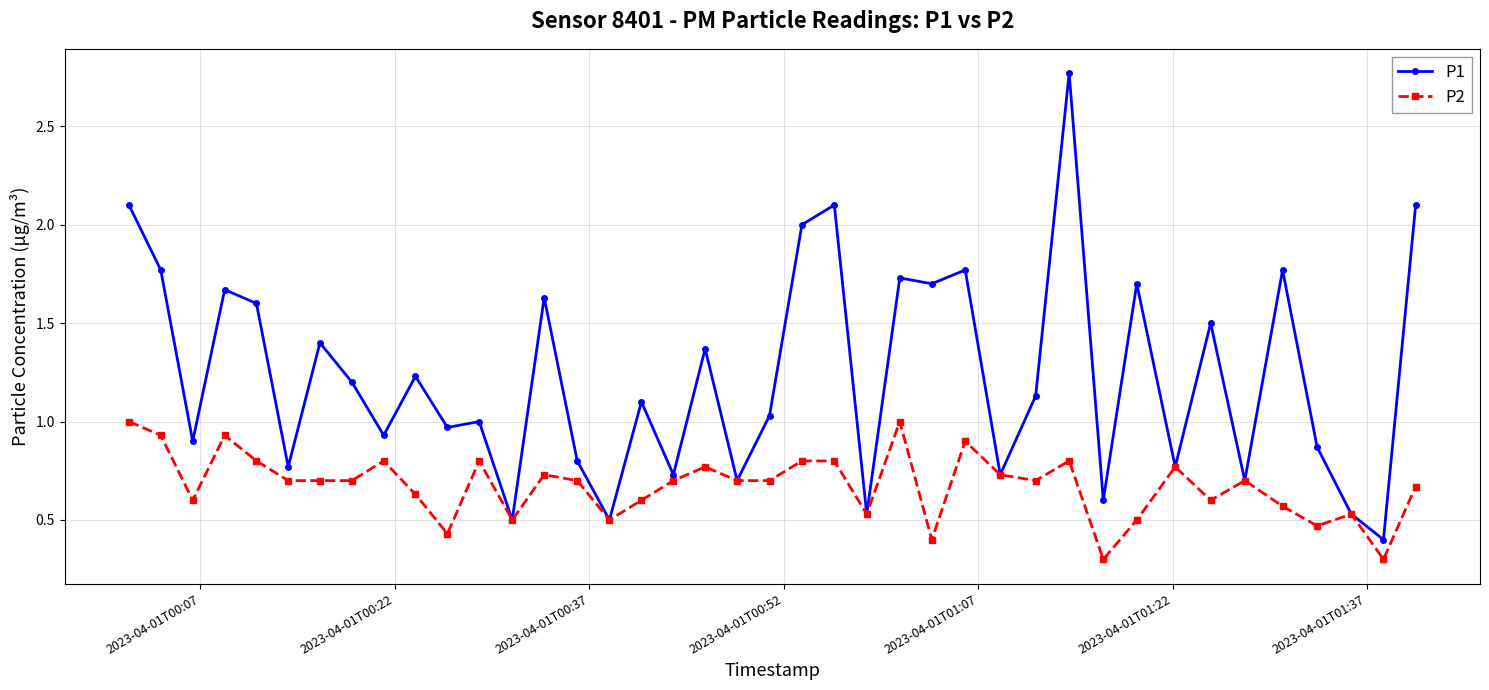

True or false: P2 has more than 1 interior local peaks.

True